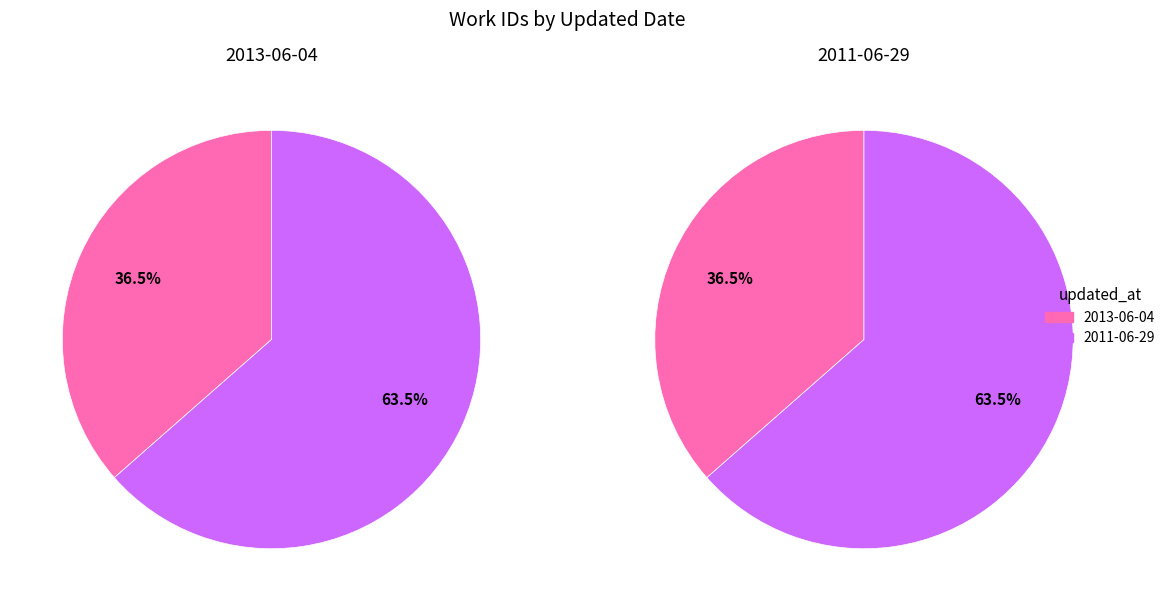

To the nearest percent, what is the average slice percentage?

50%